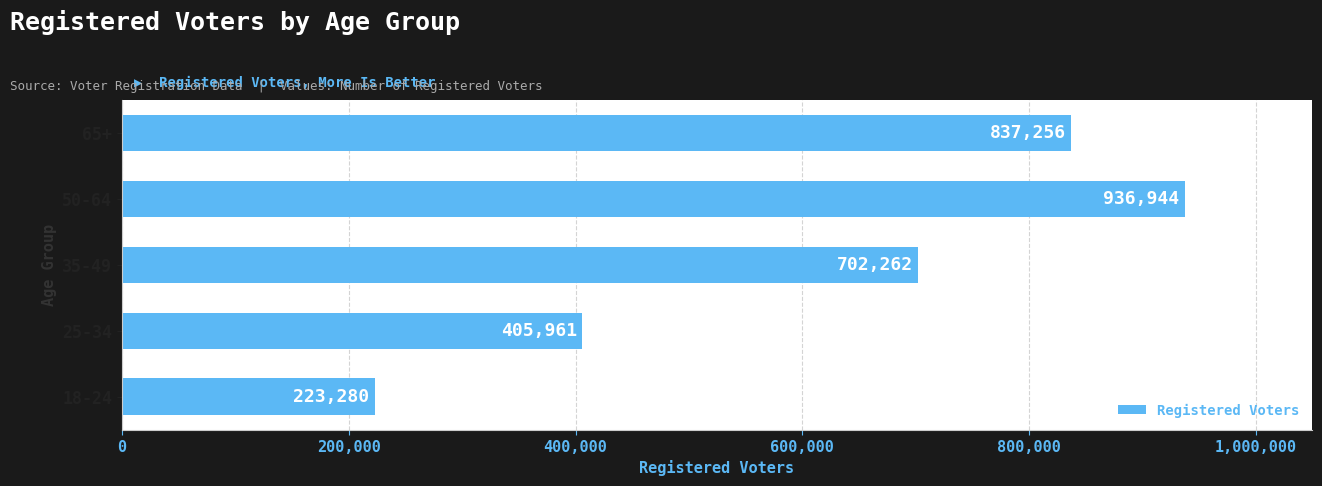

The value at 50-64 is 936944. True or false?

True